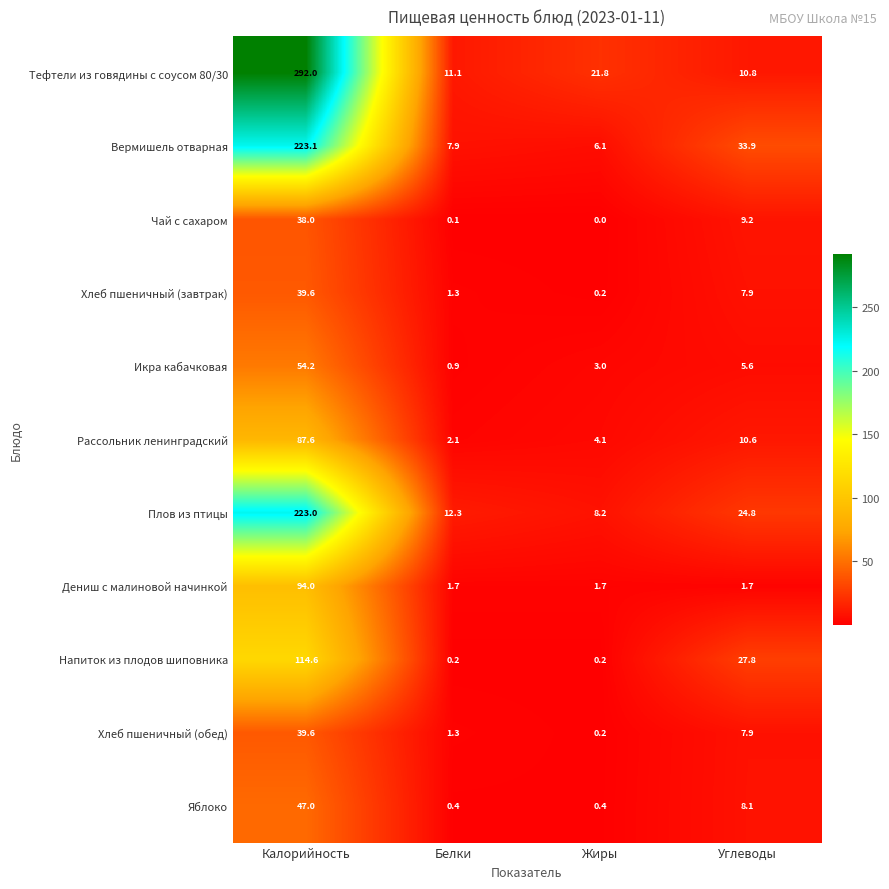

What is the difference between the second highest and second lowest values in the Плов из птицы series?

12.5